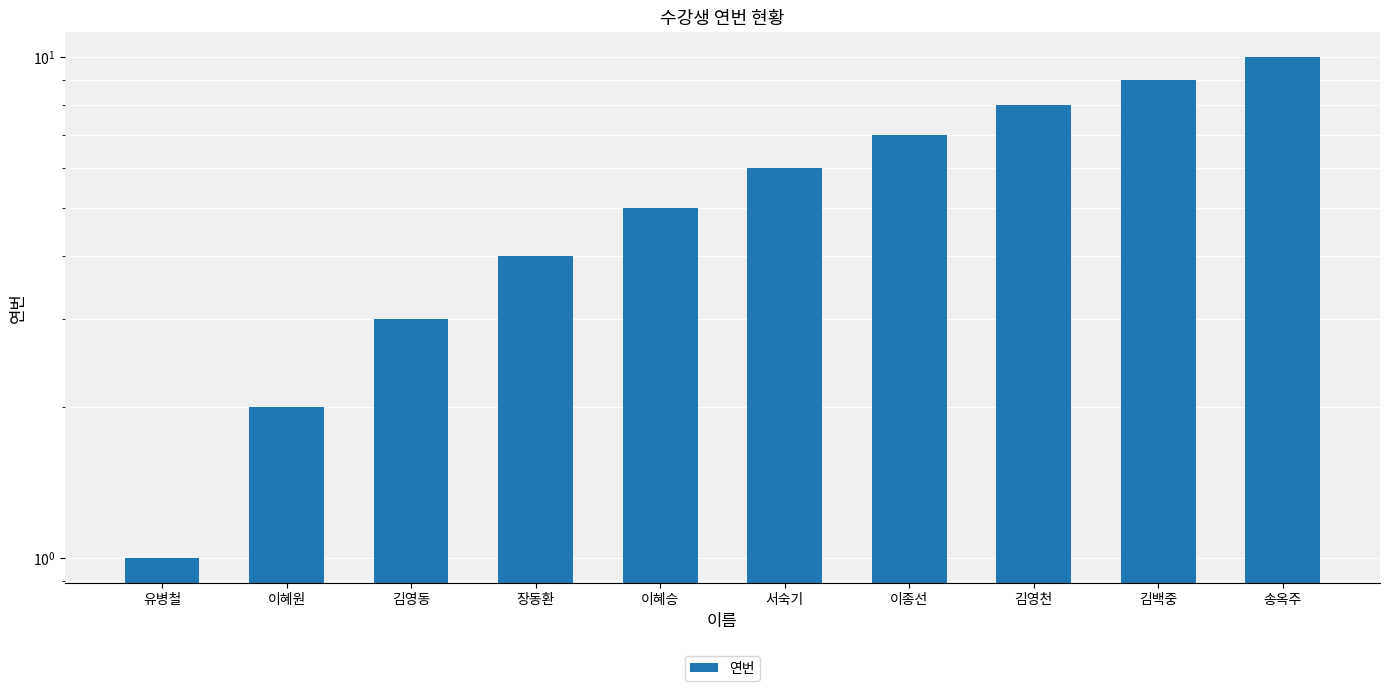

Count the number of data series in this chart.

1